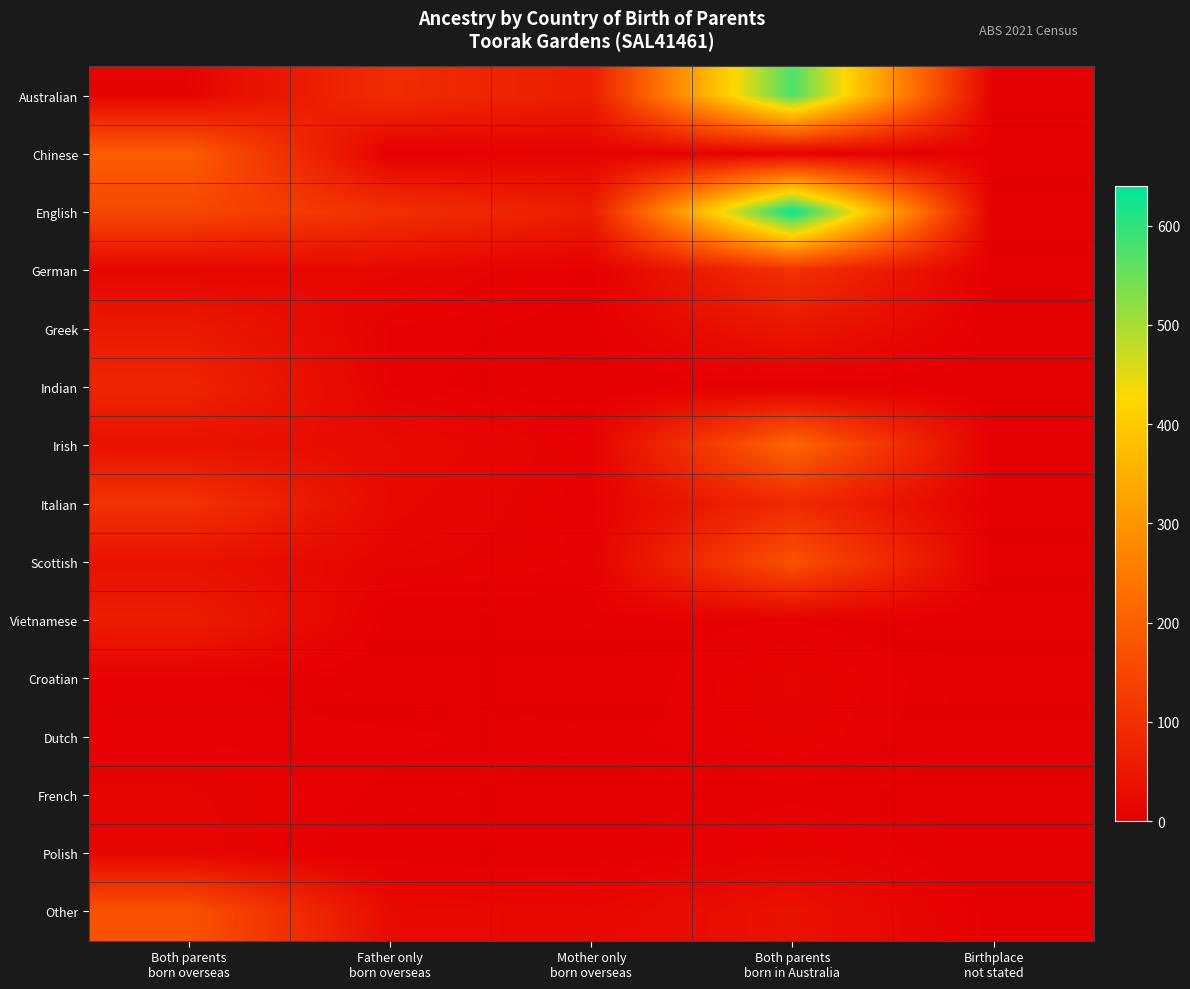

At how many categories does at least one series exceed 454?

1